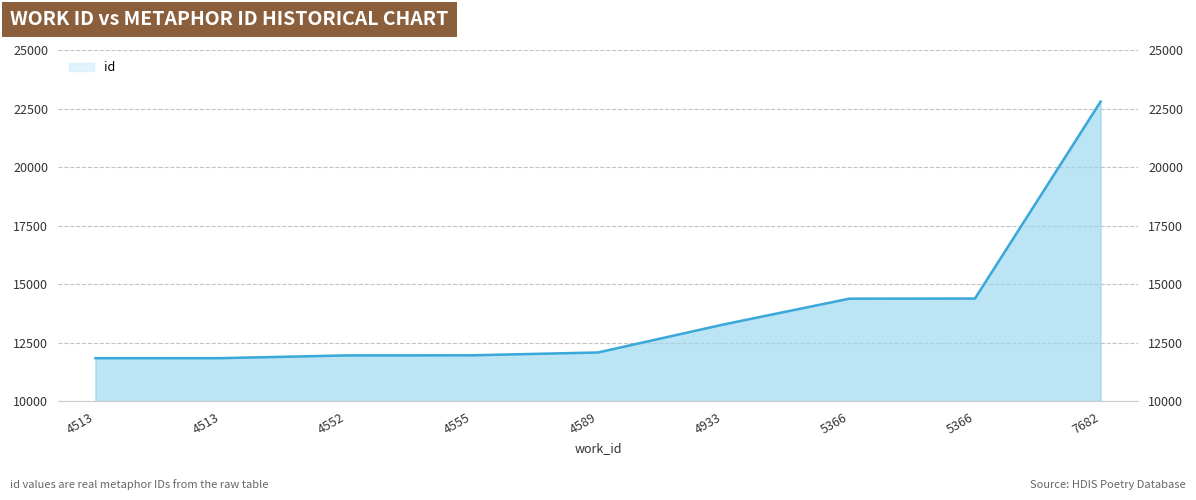

How many lines are shown in the chart?

1